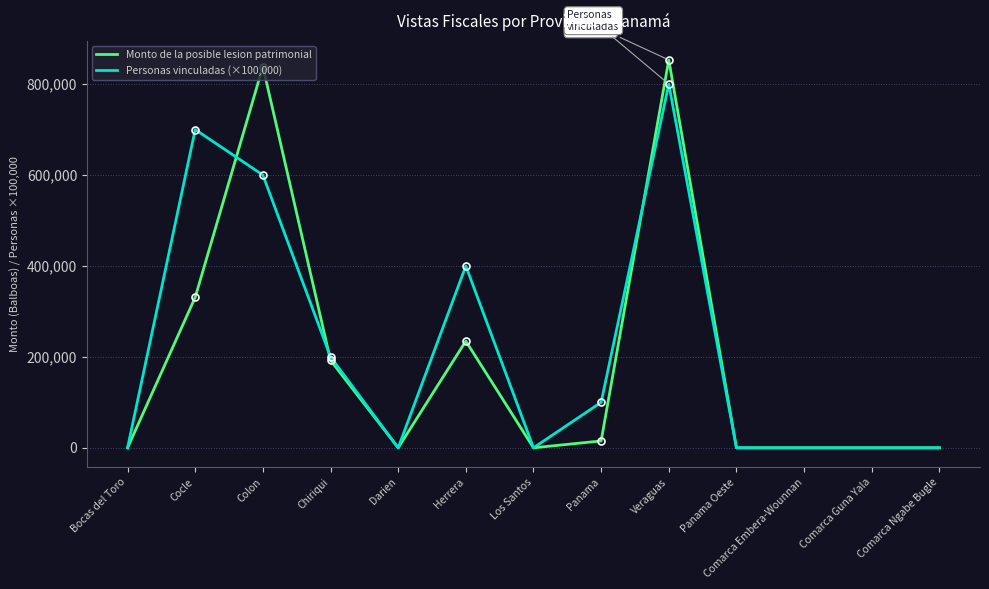

Which series has the largest total across all categories?

Personas vinculadas (×100,000)